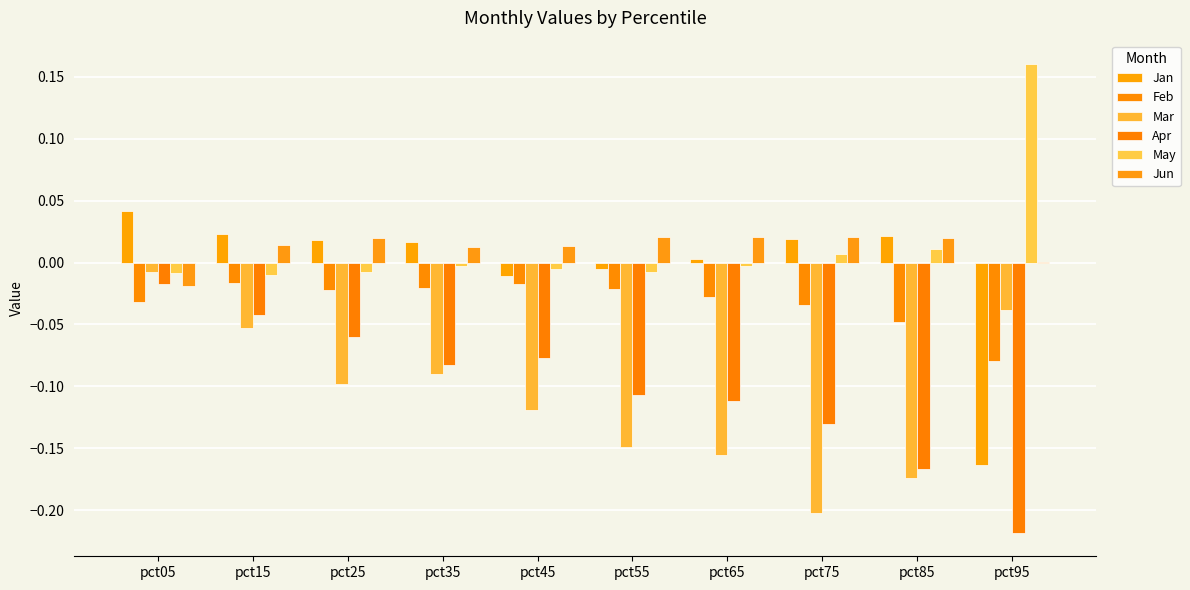

Are the bars grouped side by side (vs. stacked)?

Yes